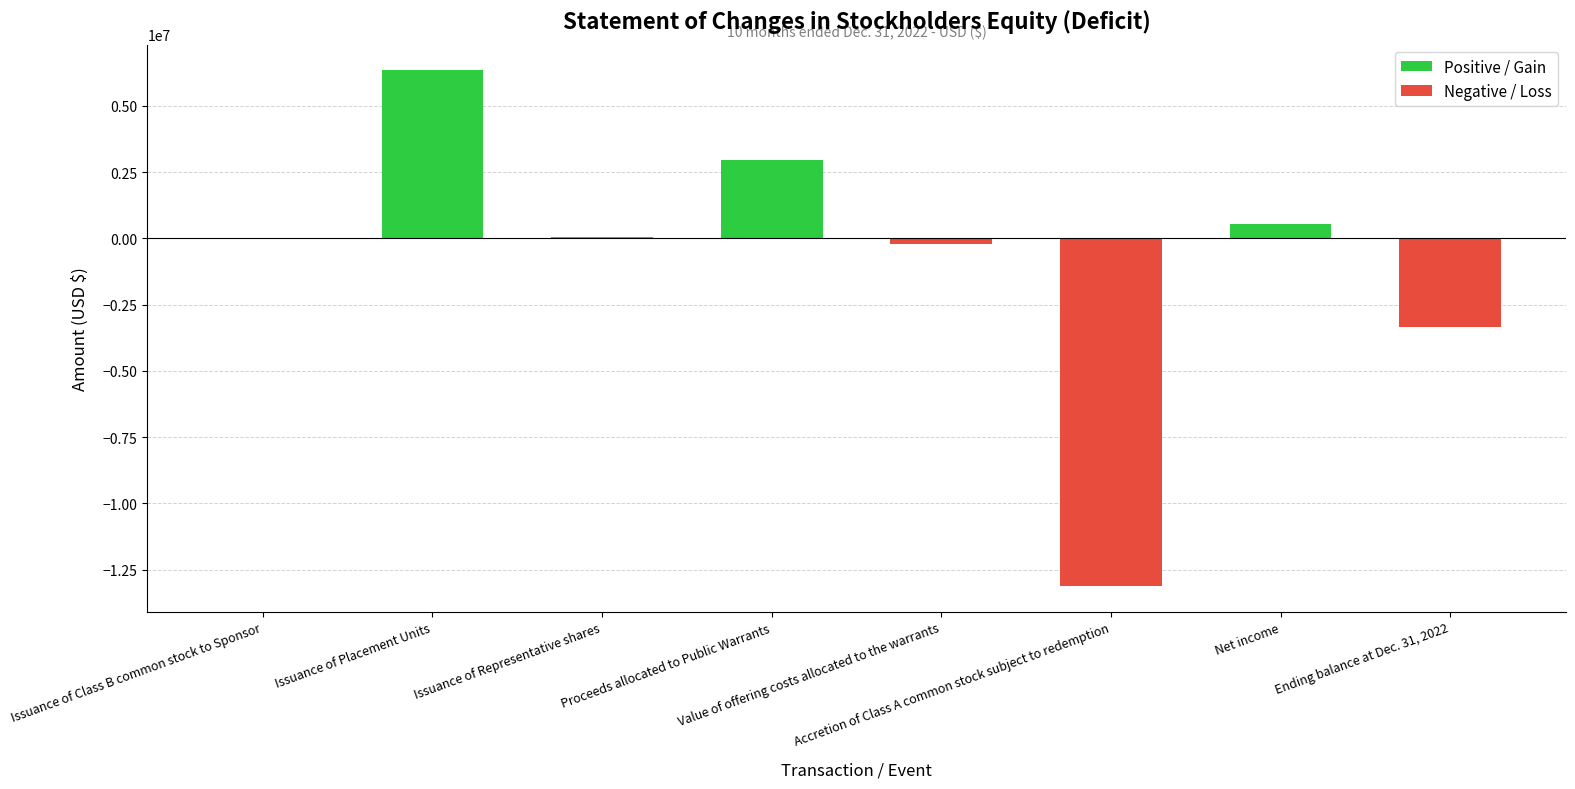

Which series has the largest range (max minus min)?

Negative / Loss